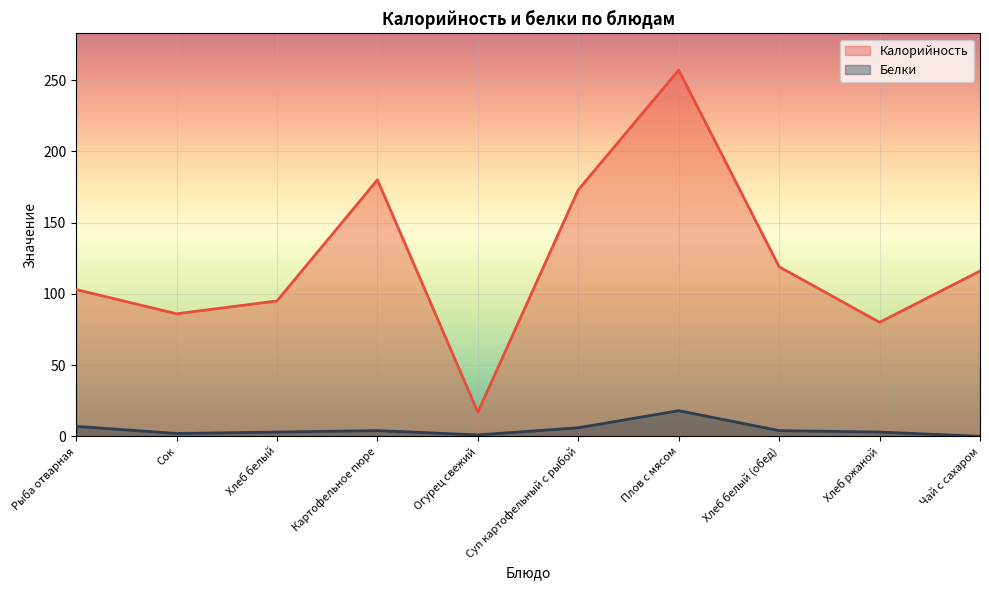

Where is the first local minimum for Белки?

Сок